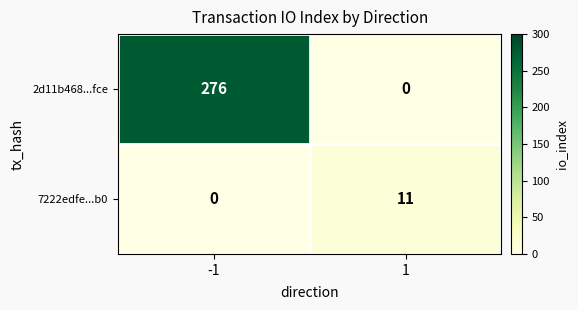

What is the sum of the 2d11b468...fce values at -1 and 1?

276